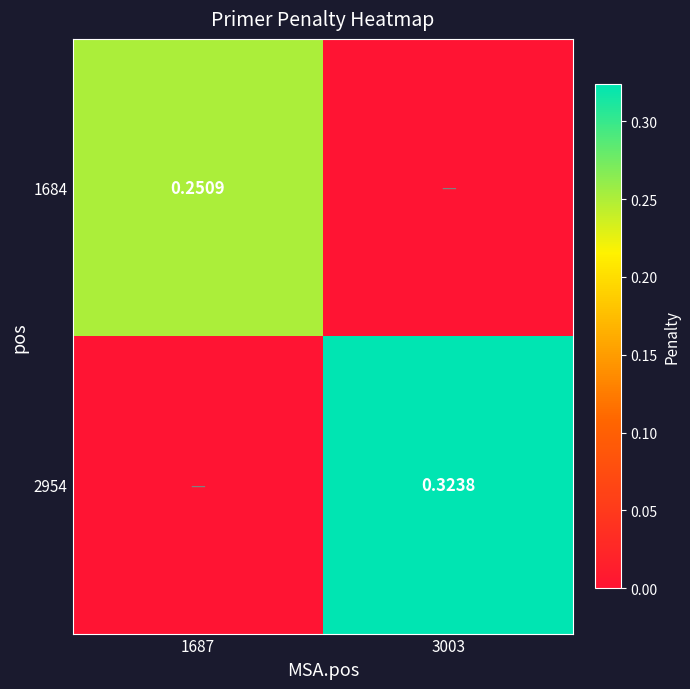

Between 1687 and 3003, which series saw the biggest shift?

2954